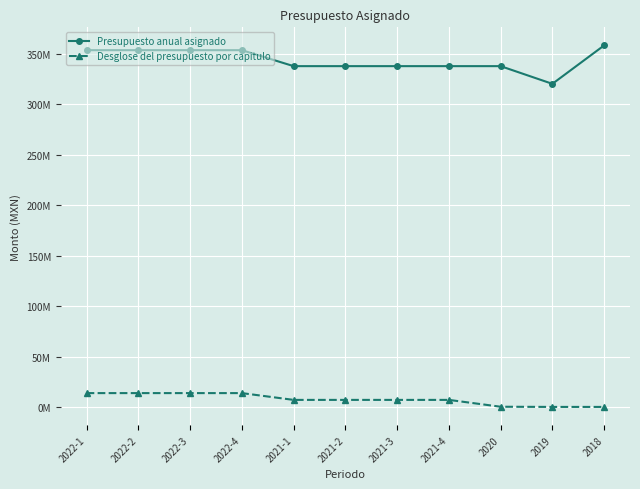

At how many categories does at least one series exceed 103110290?

11